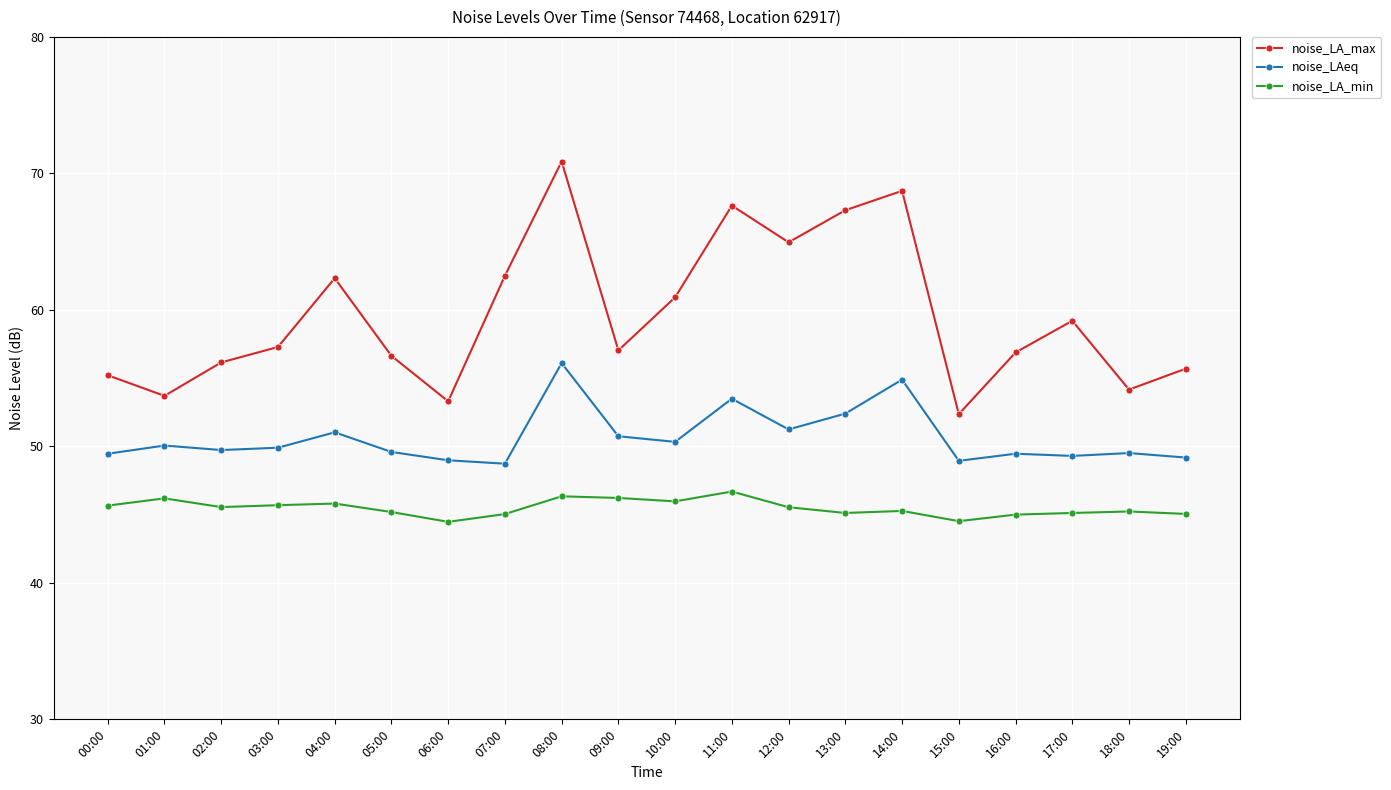

Which series has the largest range (max minus min)?

noise_LA_max